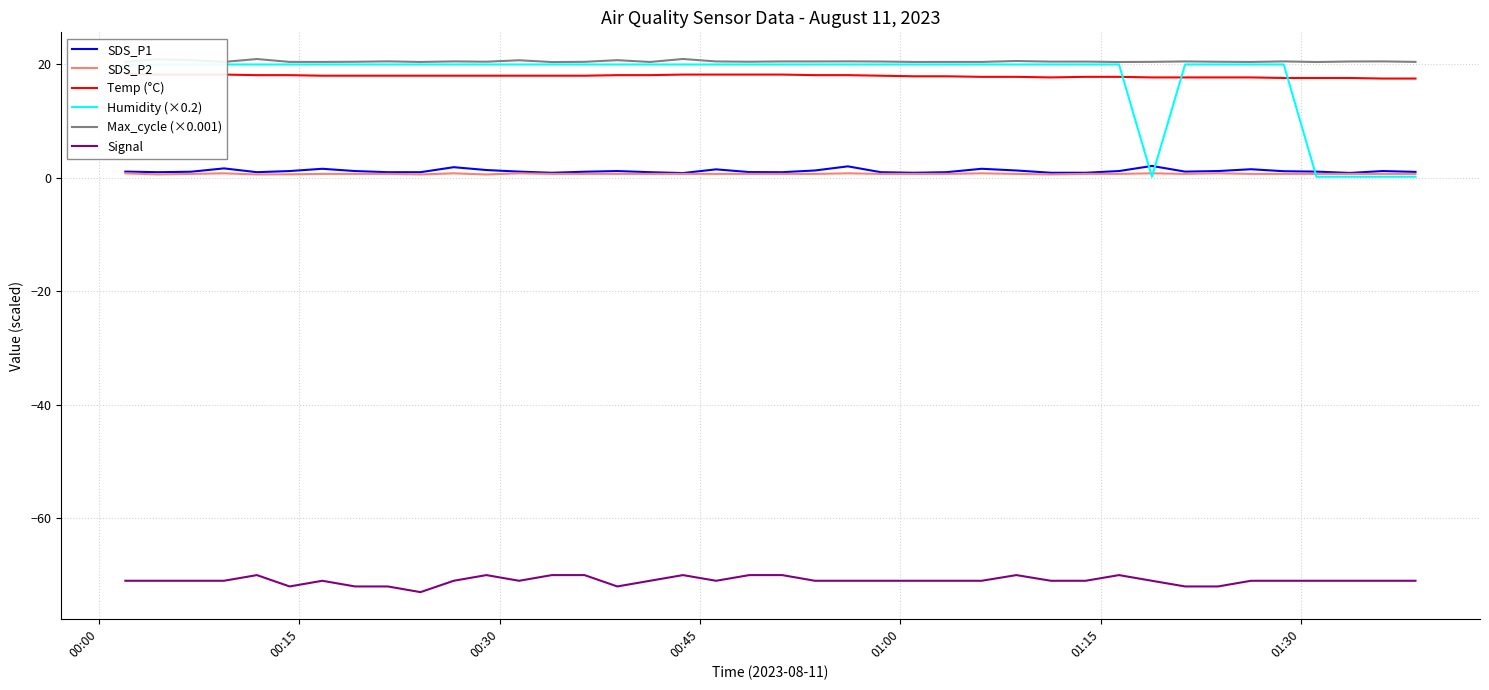

True or false: SDS_P2 and Signal cross at least once.

False